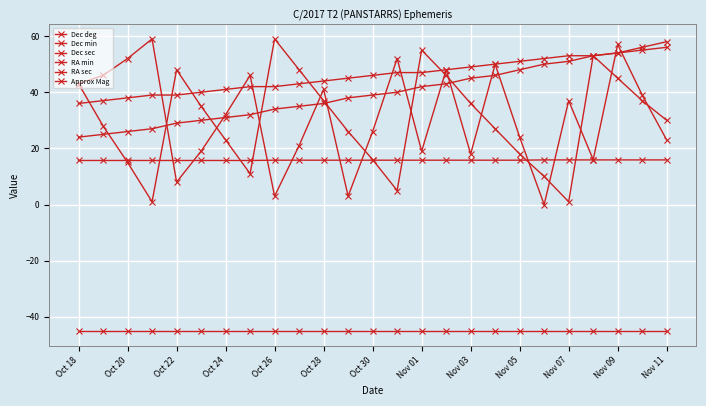

How many lines are shown in the chart?

6